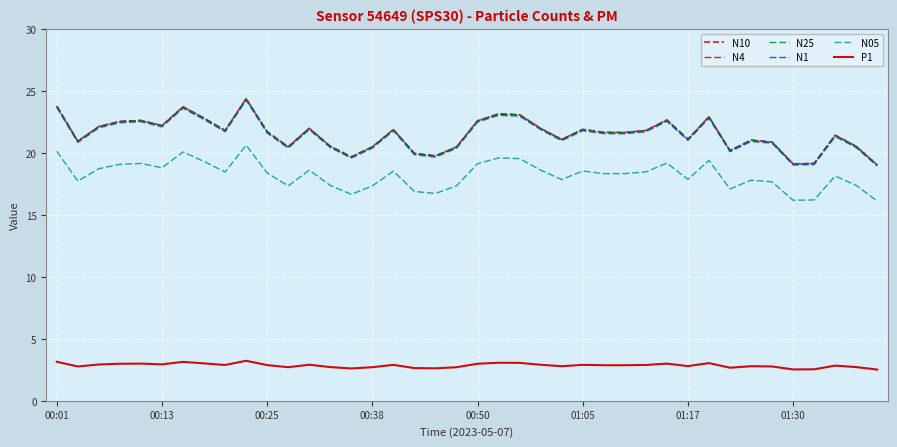

What is the highest value of the N25 series?

24.4